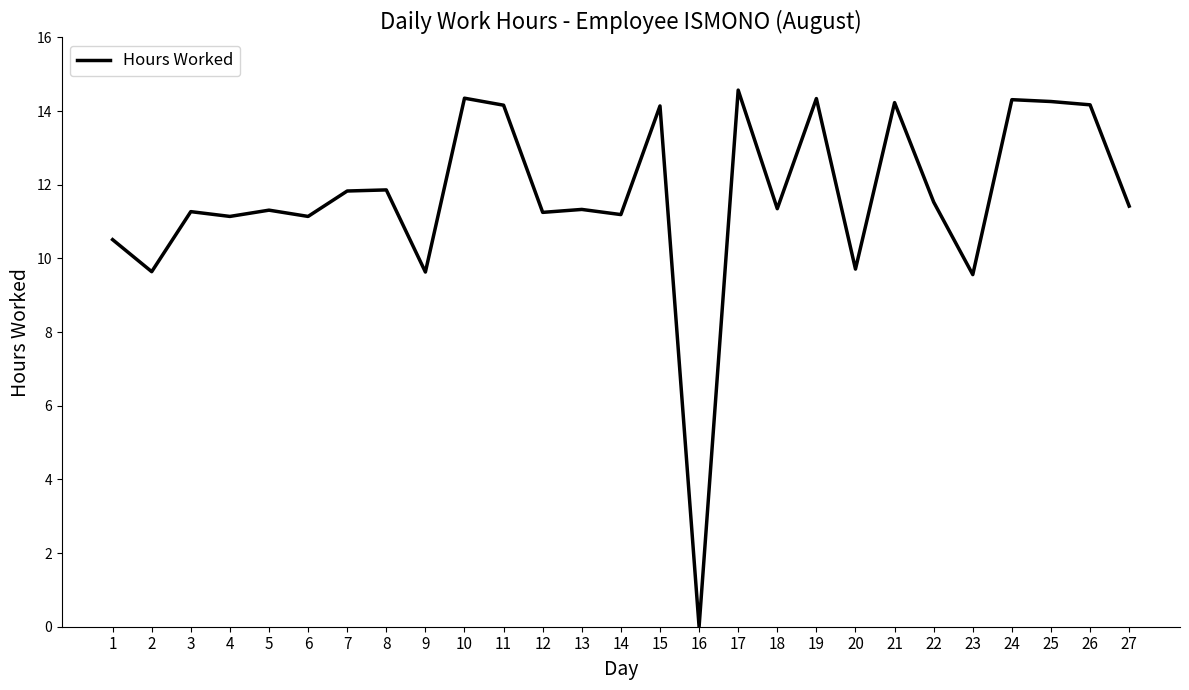

What is the difference between the second highest and second lowest values?

4.8